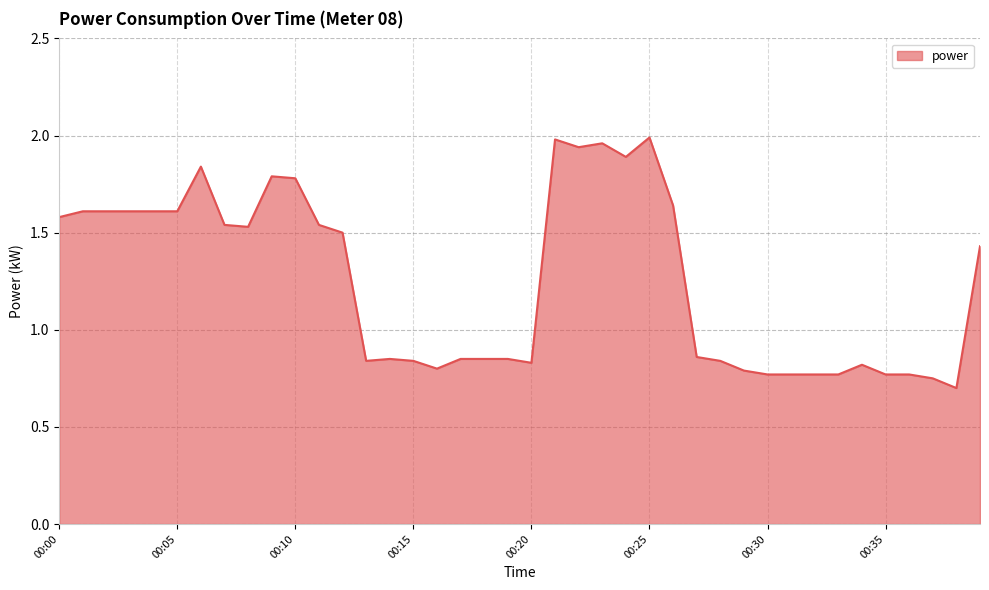

What is the difference between the maximum and minimum values?

1.3